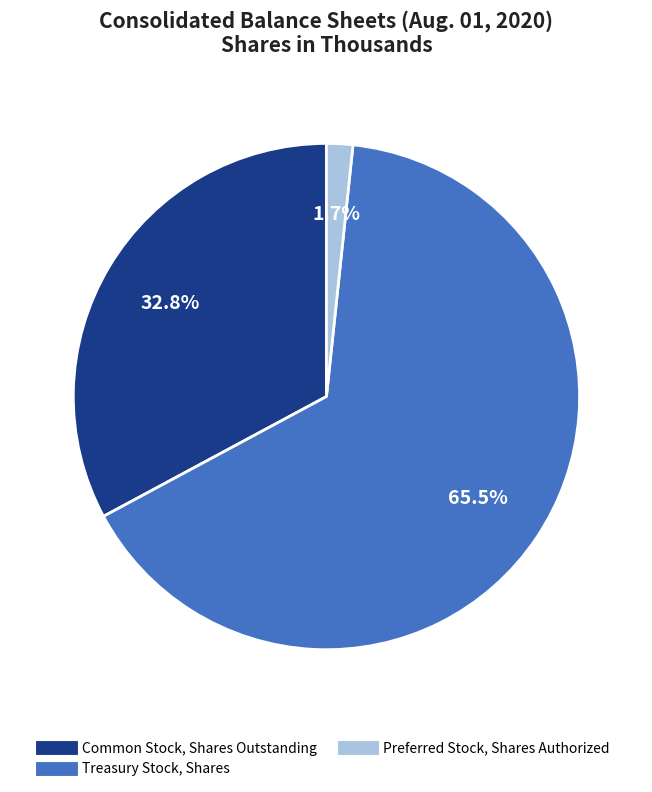

How much of the chart is everything except Common Stock, Shares Outstanding?

67.2%